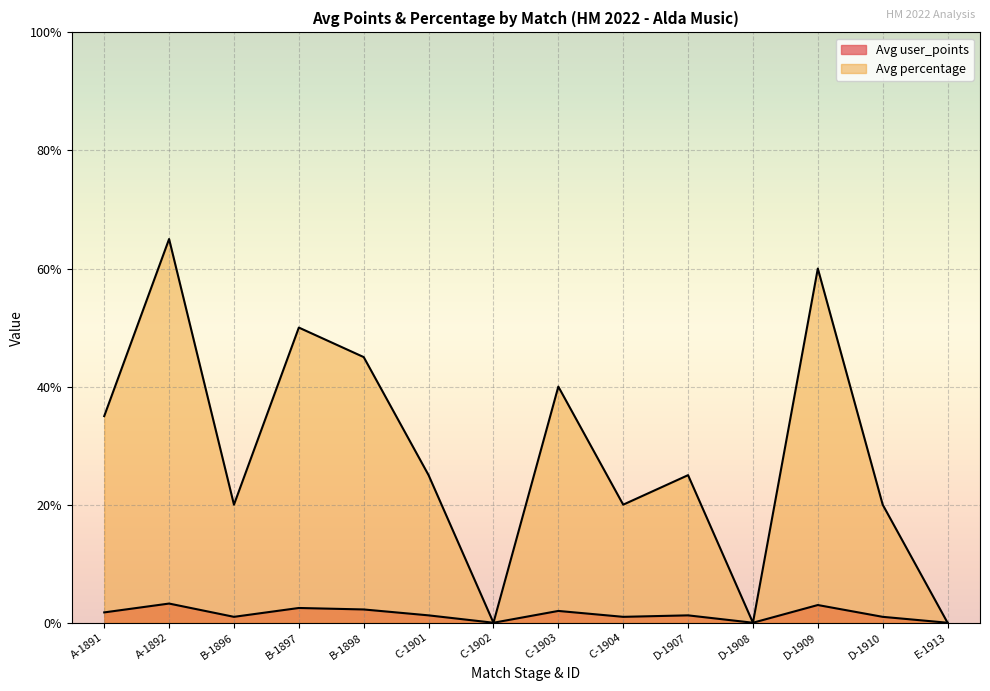

At which label does Avg percentage first exceed 25?

A-1891